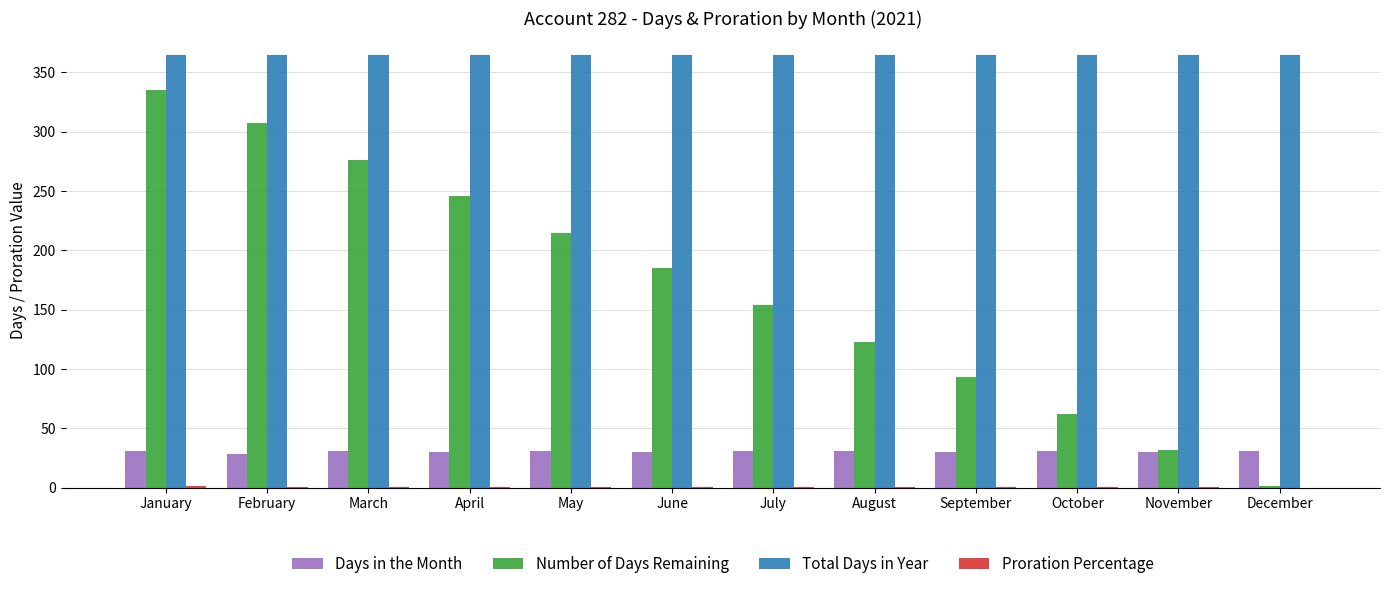

At which category is the sum across all series the highest?

January